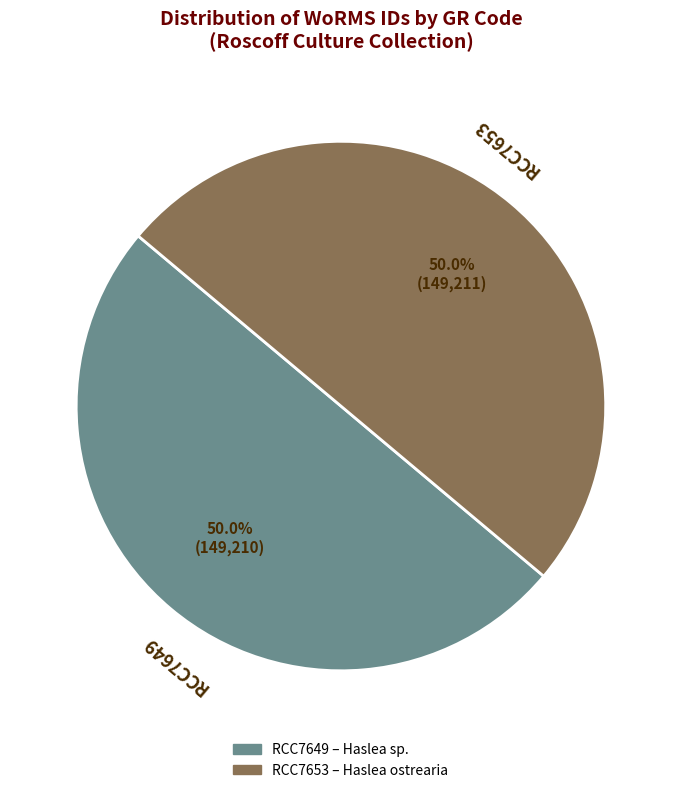

Is the sum of RCC7649 and RCC7653 greater than half?

Yes